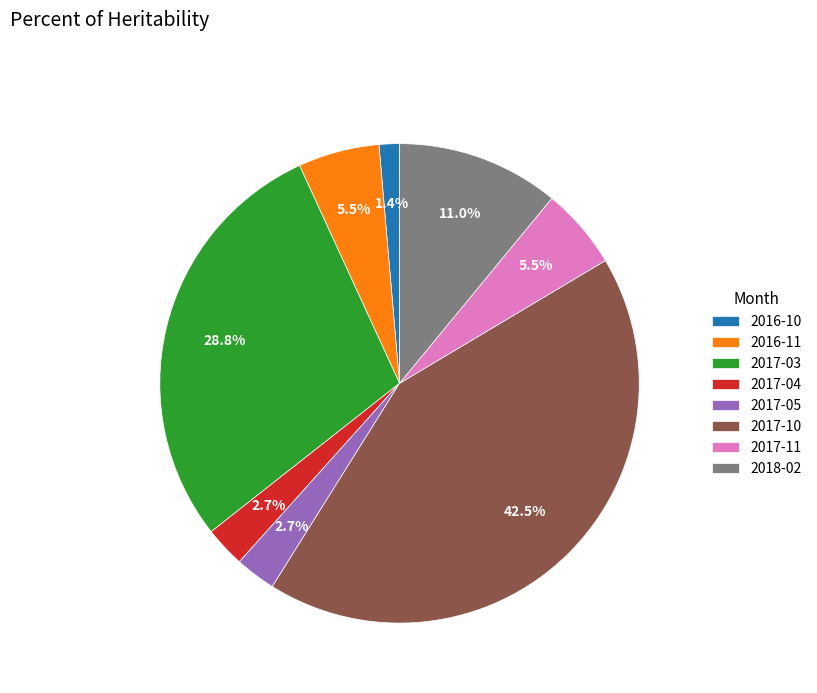

Does any single category account for the majority?

No